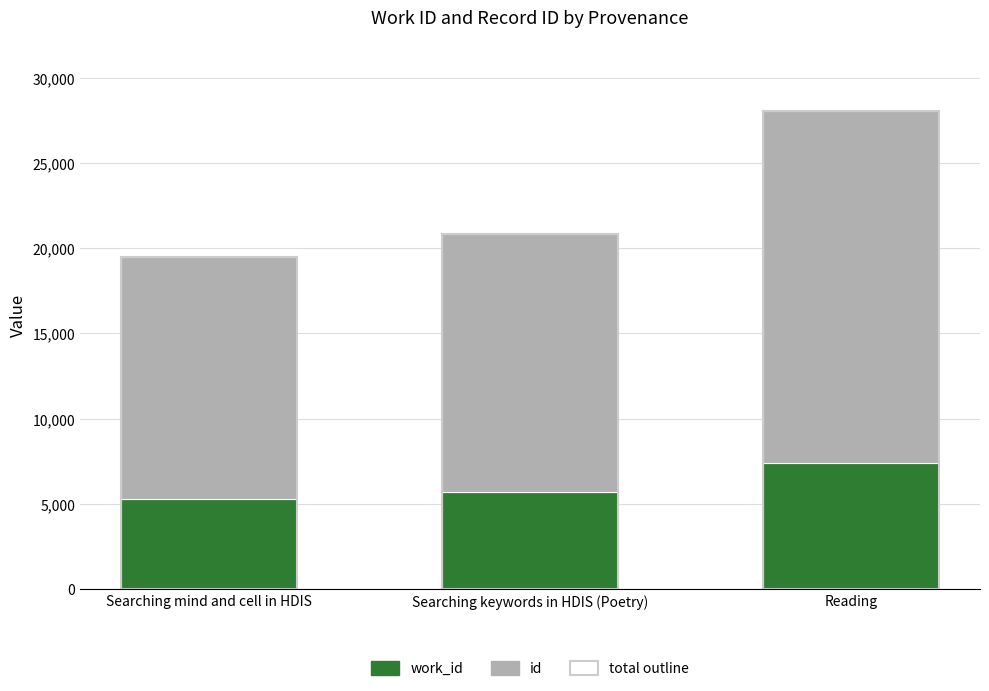

What is the value of the id bar at the 1st from the left?

14218